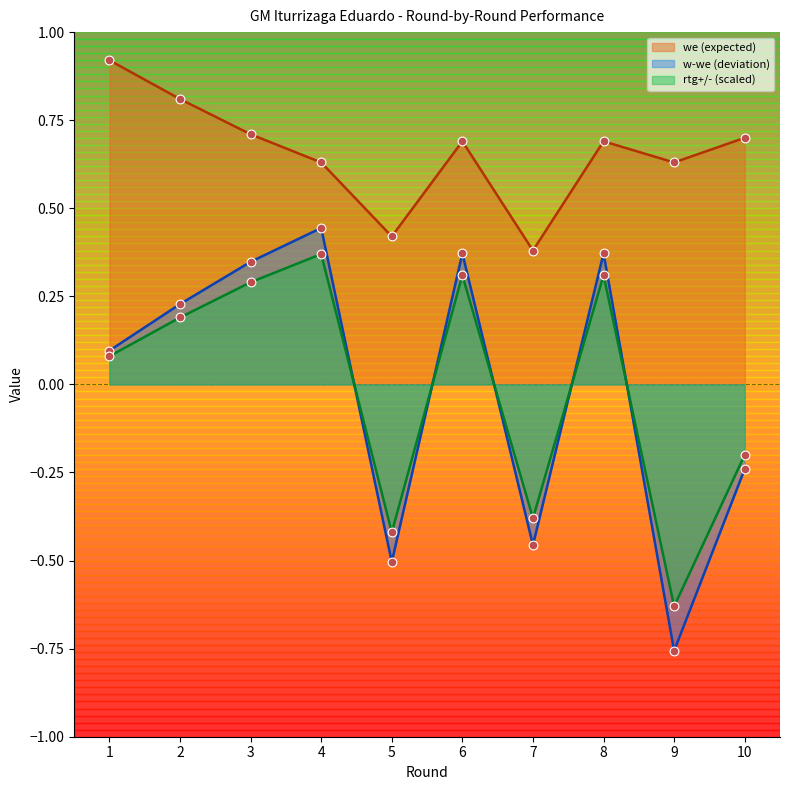

Which series has the largest Y range (max minus min)?

w-we